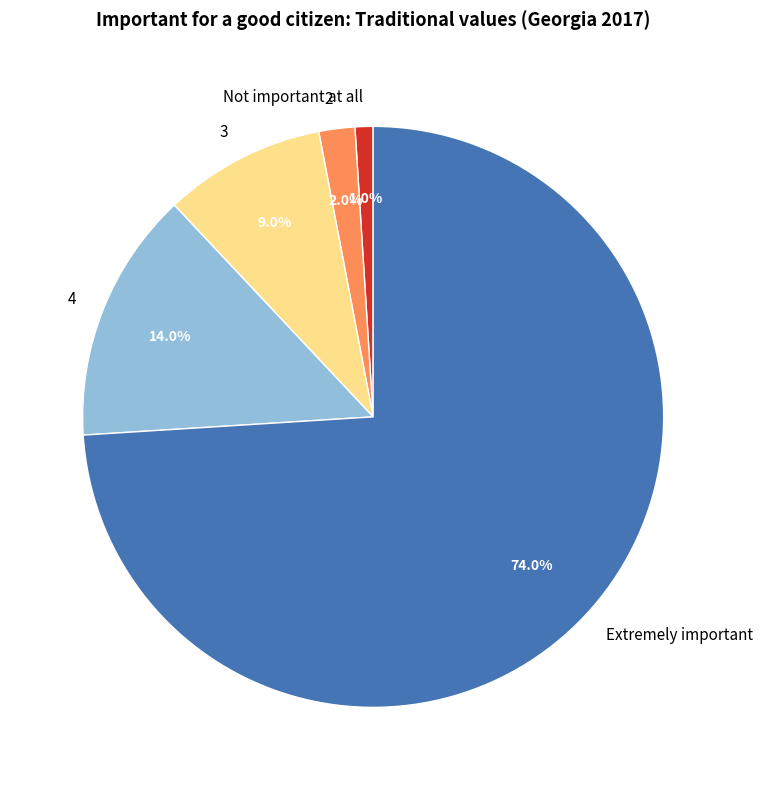

To the nearest percent, what is the average slice percentage?

20%